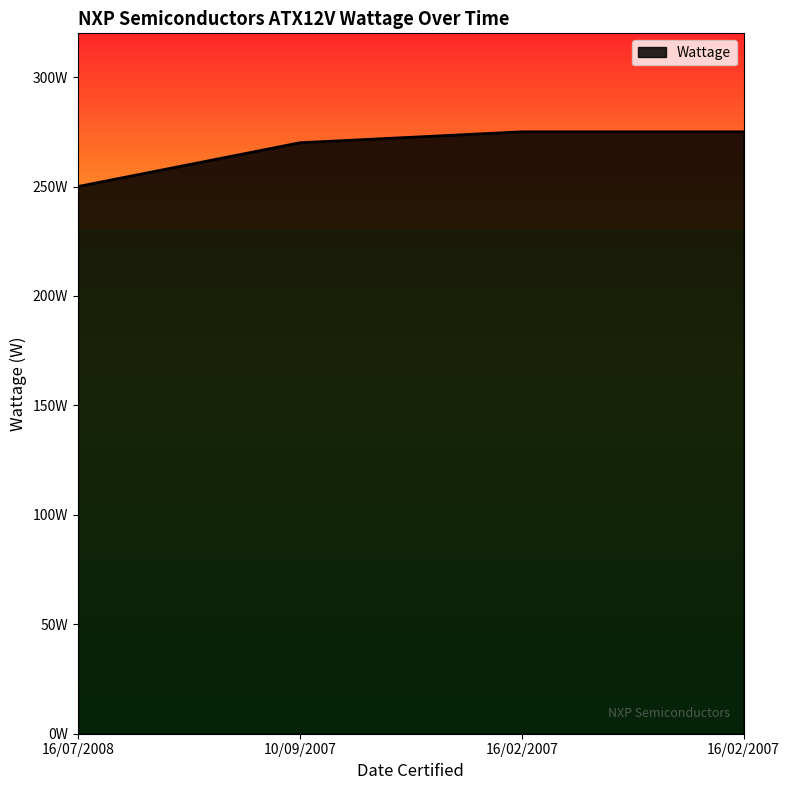

At which category does the chart reach its peak across all series?

16/02/2007